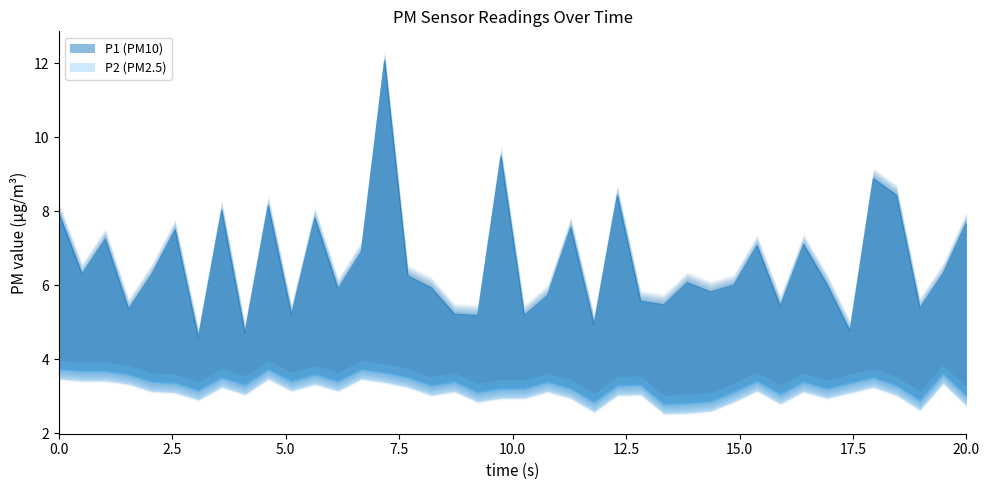

What are all the series names shown in the legend?

P1, P2